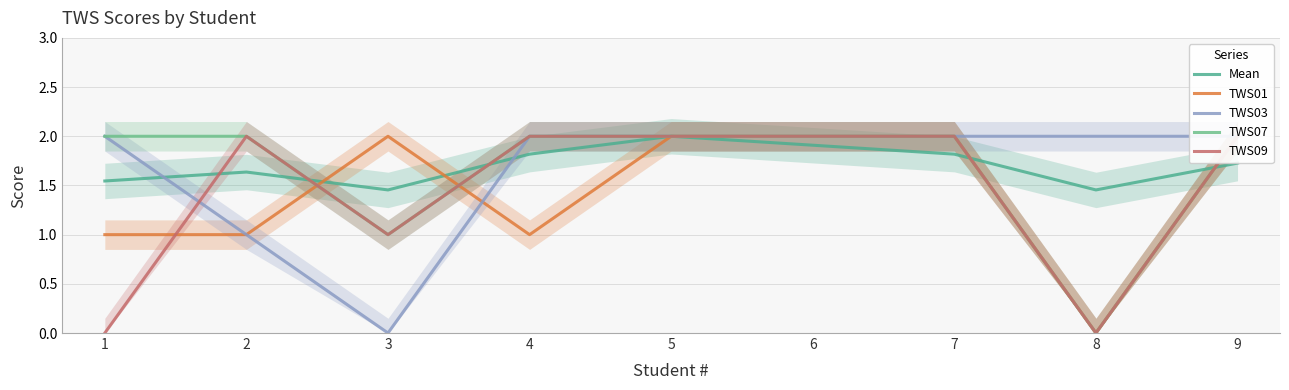

Reading left to right, what are all the values shown in this chart?

Mean: 1.5	1.6	1.5	1.8	2.0	1.9	1.8	1.5	1.7
TWS01: 1.0	1.0	2.0	1.0	2.0	2.0	2.0	0.0	2.0
TWS03: 2.0	1.0	0.0	2.0	2.0	2.0	2.0	2.0	2.0
TWS07: 2.0	2.0	1.0	2.0	2.0	2.0	2.0	0.0	2.0
TWS09: 0.0	2.0	1.0	2.0	2.0	2.0	2.0	0.0	2.0